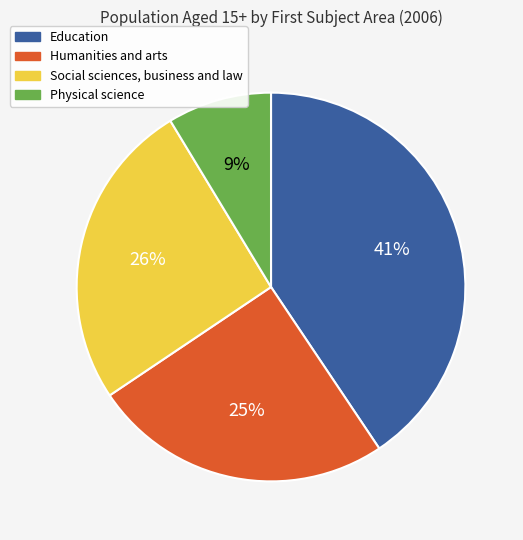

What is the ratio of the value at Humanities and arts to the value at Social sciences, business and law?

1.0